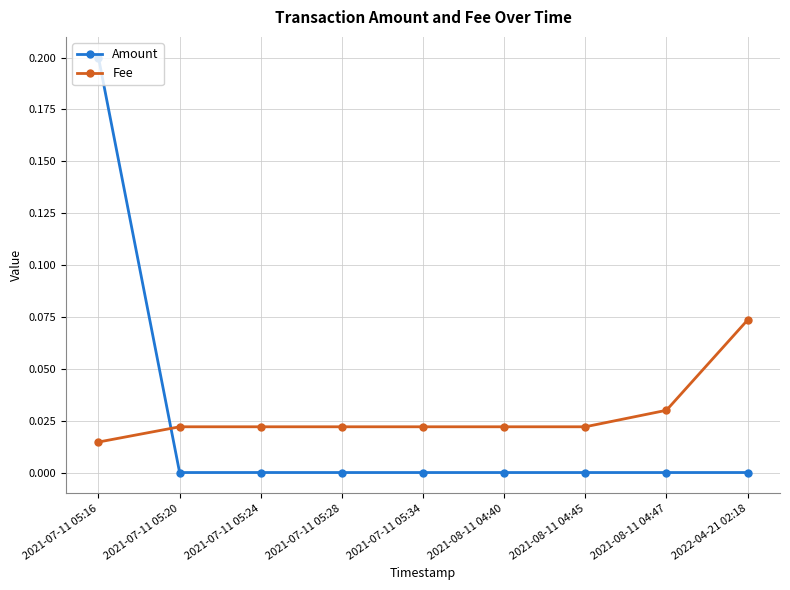

At which label does Fee reach its peak?

2022-04-21 02:18